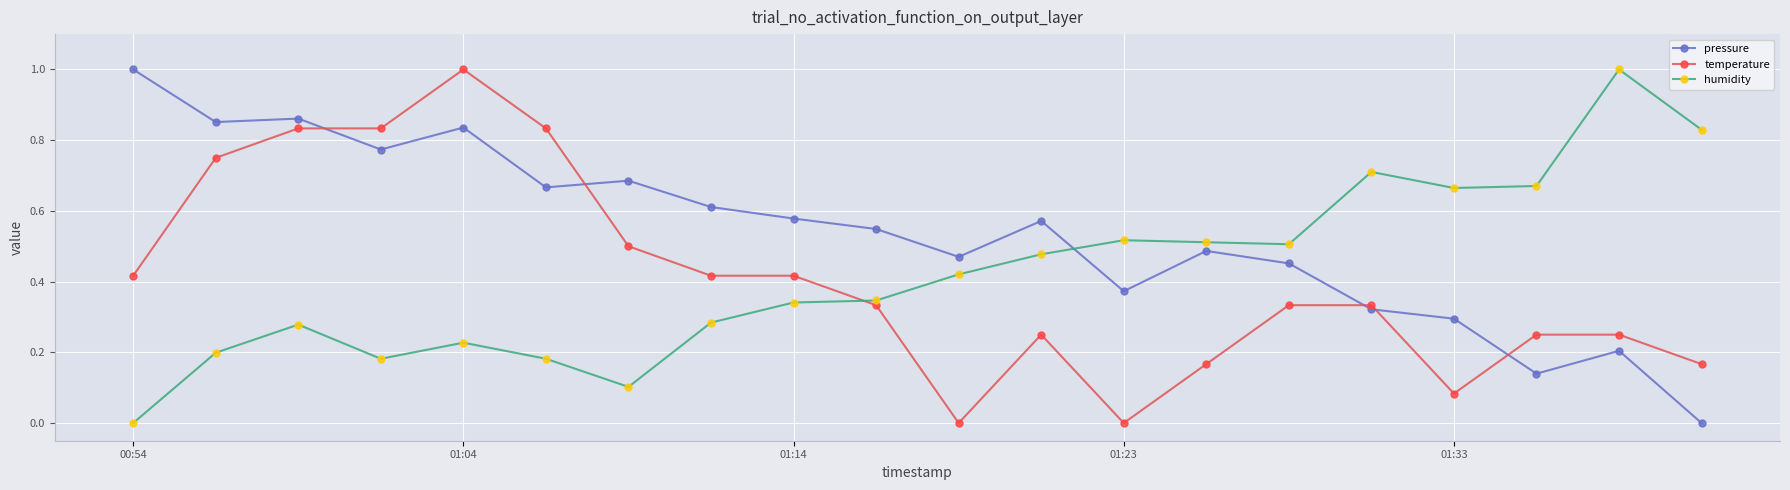

What is the value of the pressure point at the 1st from the left?

1.0